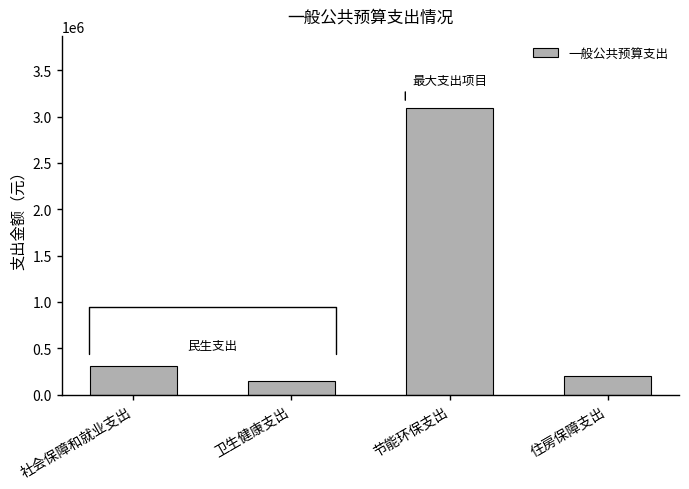

What is the average value?

939397.8